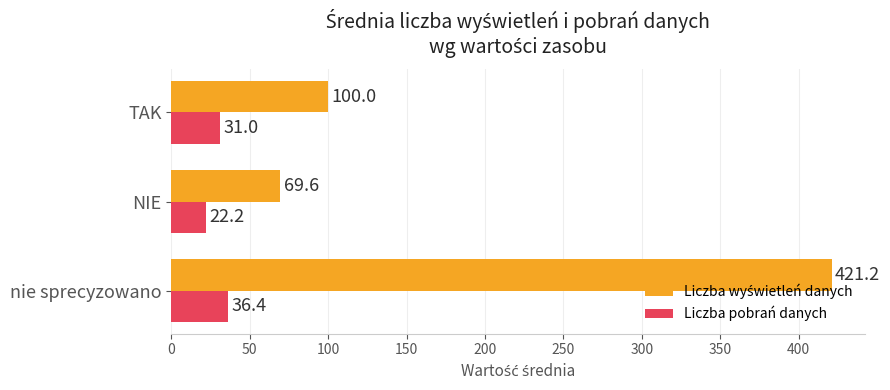

What is the lowest value of the Liczba pobrań danych series?

22.2